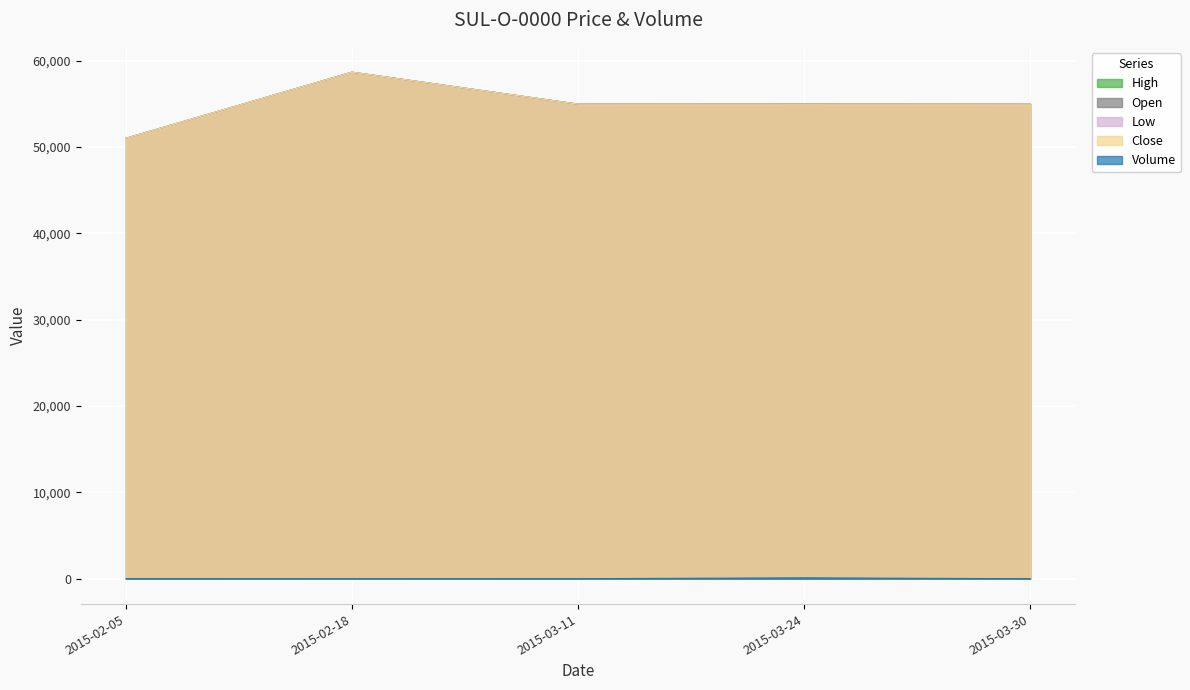

What is the difference between the highest and lowest values at 2015-02-18?

58649